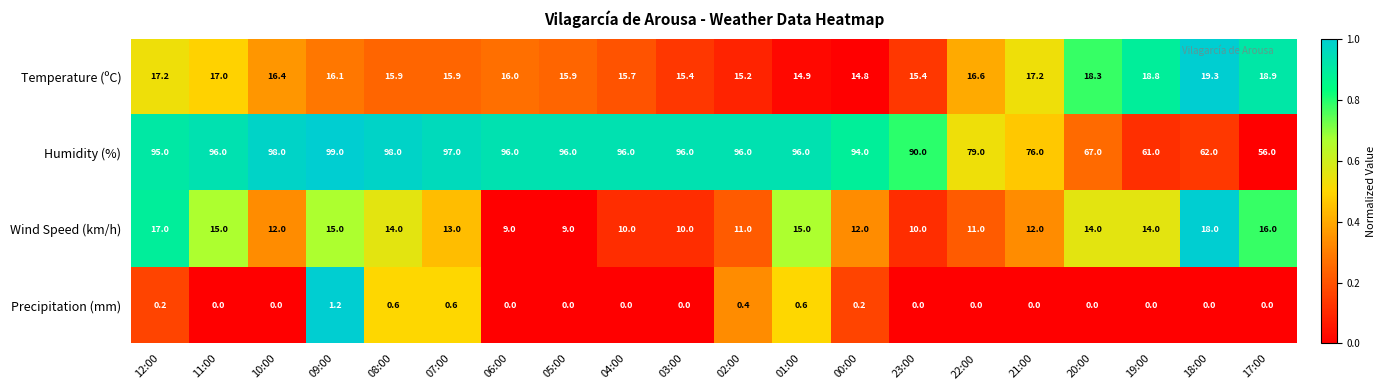

At 07:00, list the series in order from largest to smallest.

Humidity (%), Temperature (ºC), Wind Speed (km/h), Precipitation (mm)